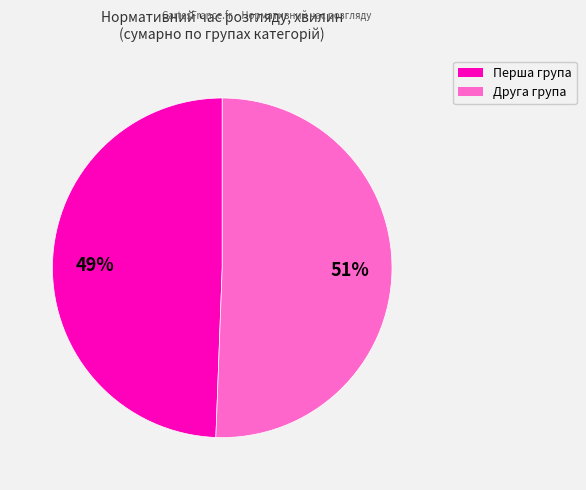

How many slices are in this pie chart?

2